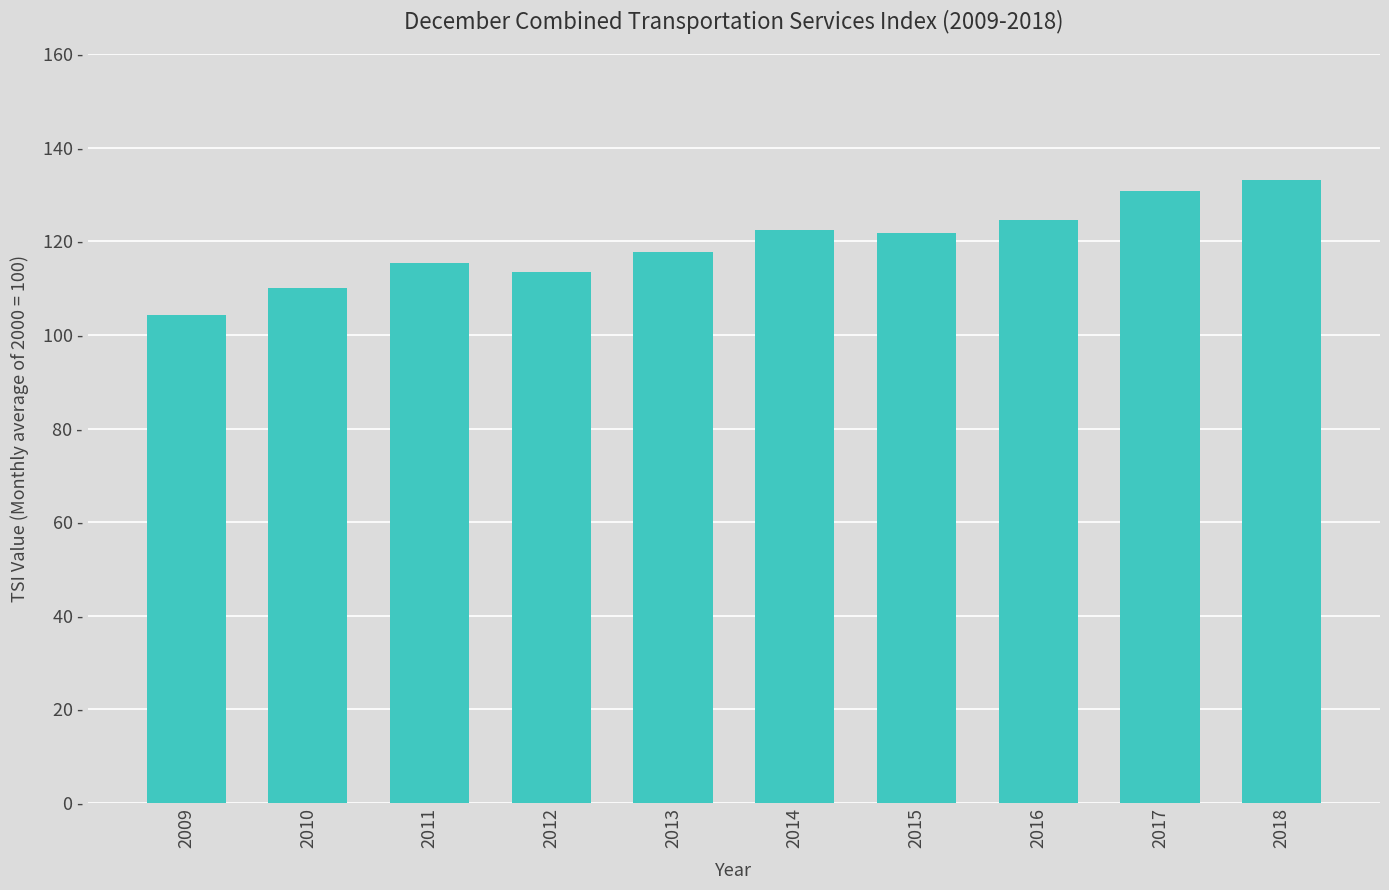

Are the bars horizontal?

No